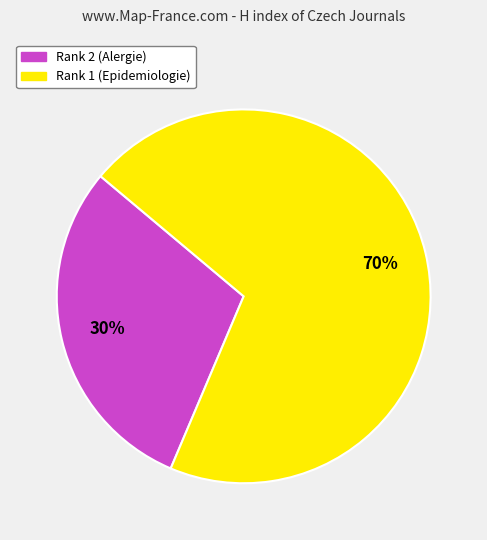

To the nearest percent, what is the combined percentage of Rank 1 (Epidemiologie) and Rank 2 (Alergie)?

100%